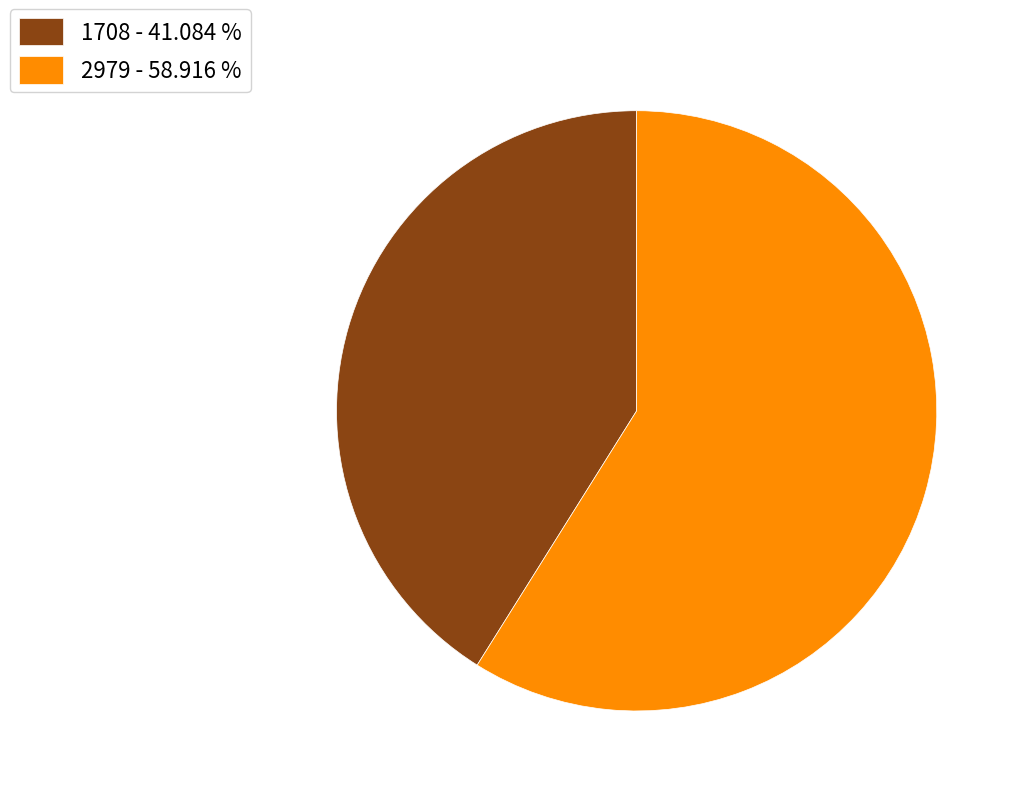

Combined, do 2979 - 58.916 % and 1708 - 41.084 % account for over 50%?

Yes